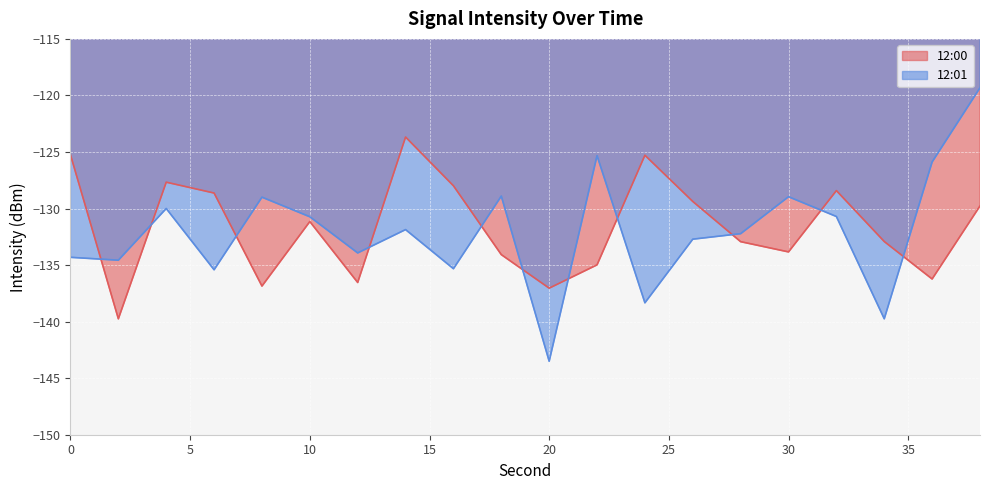

At which label does 12:00 reach its minimum?

2